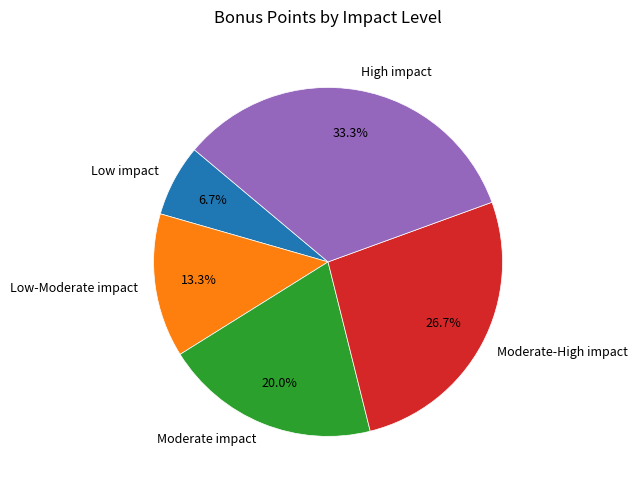

To the nearest percent, what portion does Low-Moderate impact represent?

13%